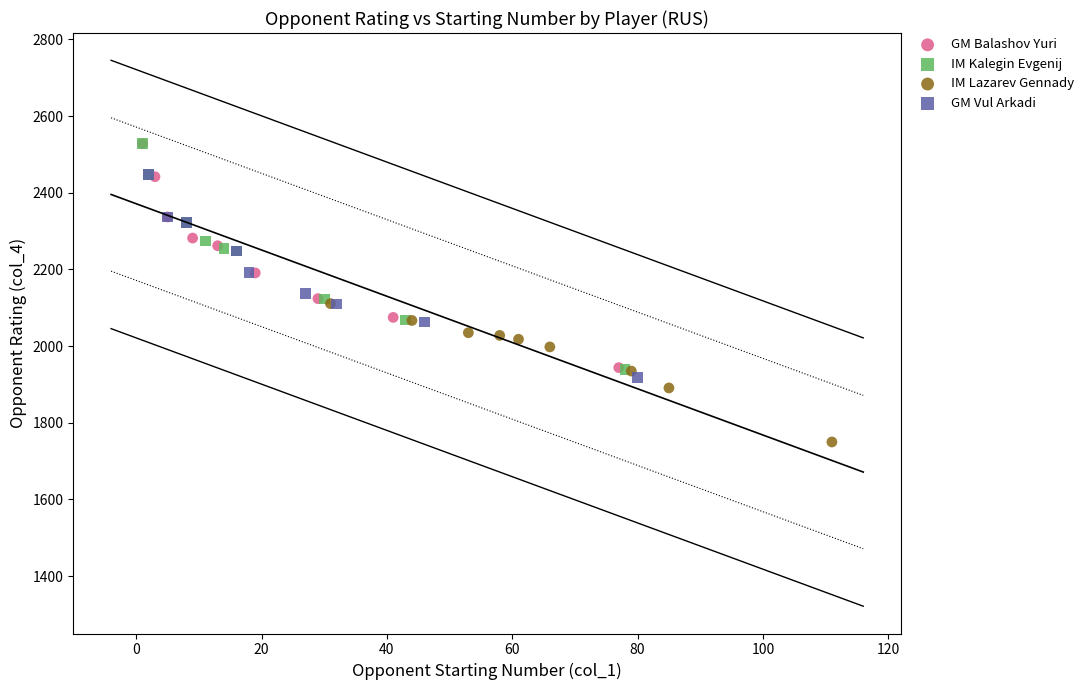

Which series contains the lowest Y value?

IM Lazarev Gennady